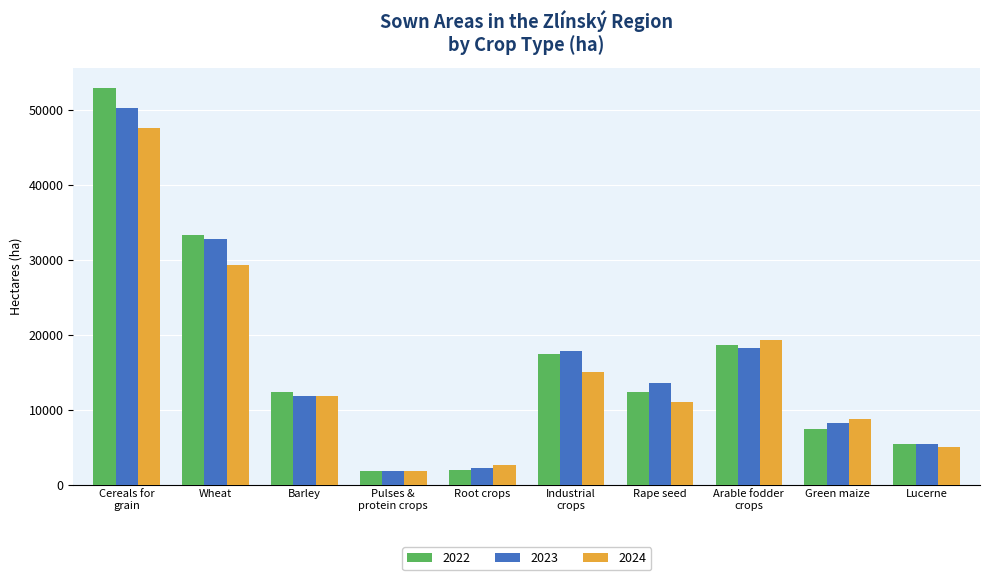

Which series has the largest range (max minus min)?

2022